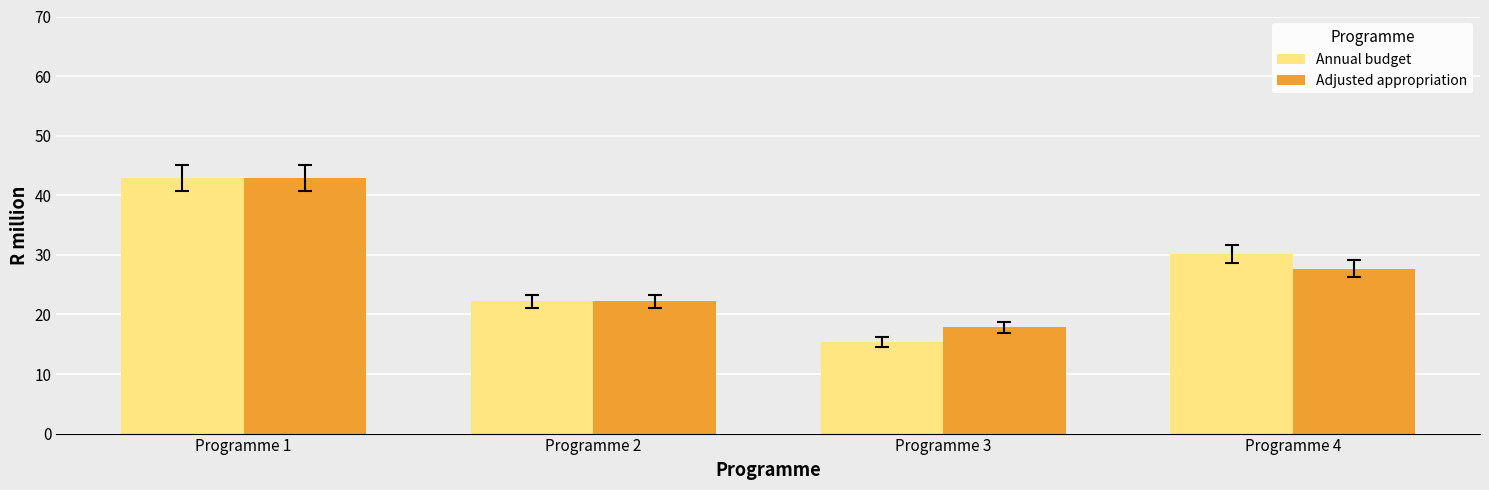

How many categories are shown in the chart?

4